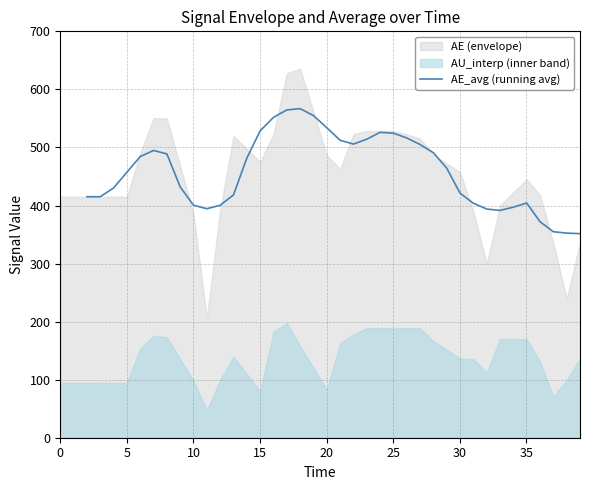

The chart shows a value of 76.1 at 37. True or false?

False